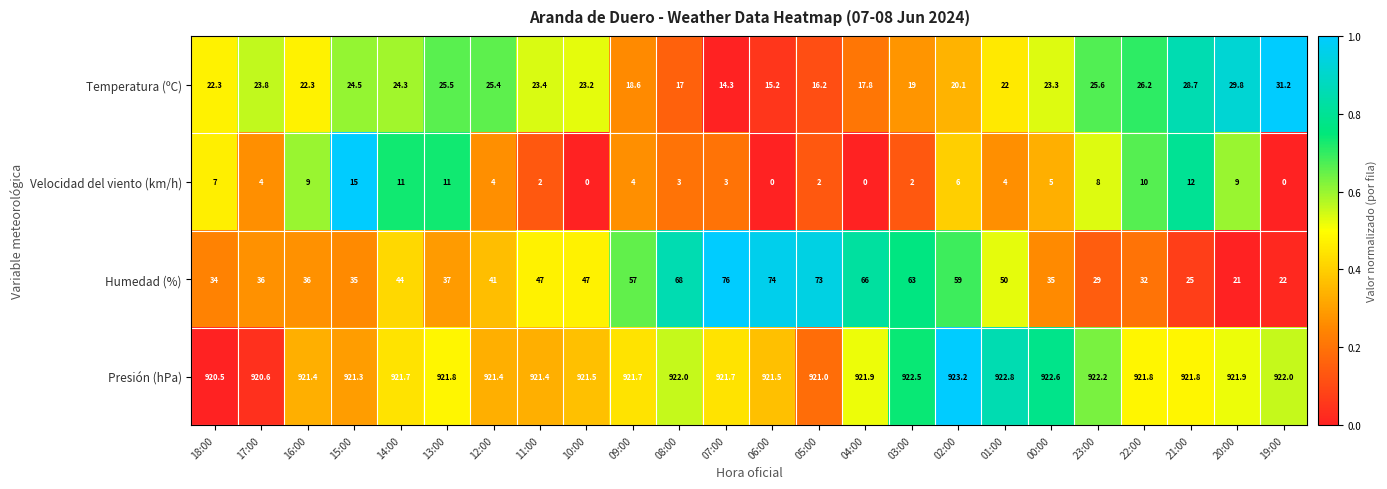

What is the average value of the Velocidad del viento (km/h) series?

5.5